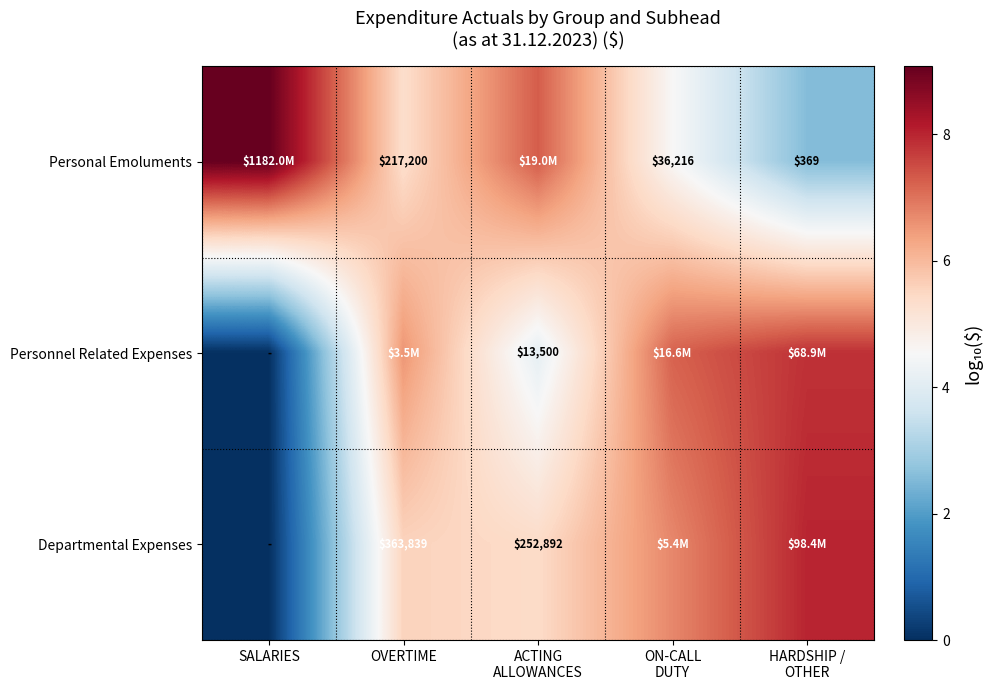

What is the sum of the Personal Emoluments values at SALARIES and ACTING ALLOWANCES?

16.4